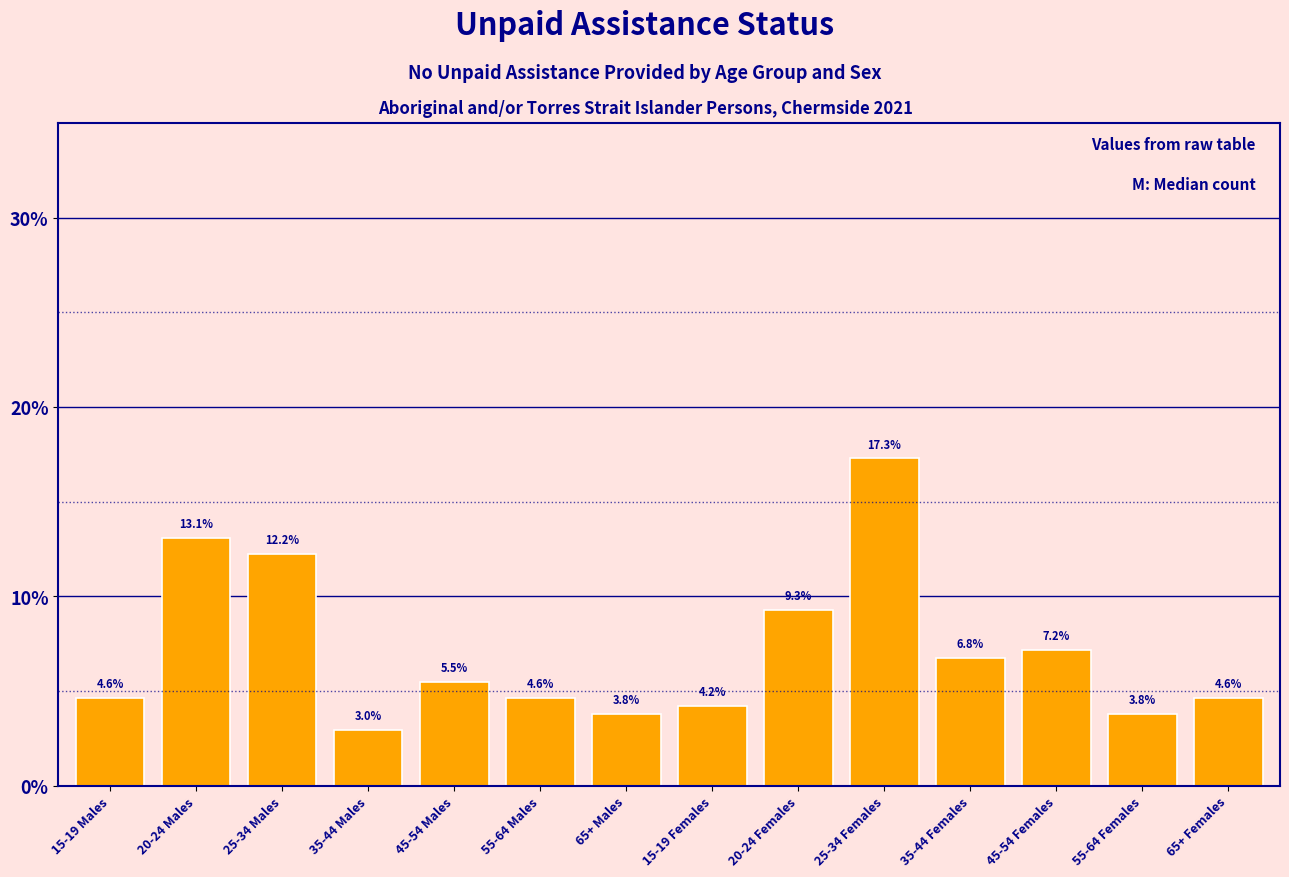

Reading left to right, transcribe all the data shown in this chart.

15-19 Males=4.6	20-24 Males=13.1	25-34 Males=12.2	35-44 Males=3.0	45-54 Males=5.5	55-64 Males=4.6	65+ Males=3.8	15-19 Females=4.2	20-24 Females=9.3	25-34 Females=17.3	35-44 Females=6.8	45-54 Females=7.2	55-64 Females=3.8	65+ Females=4.6